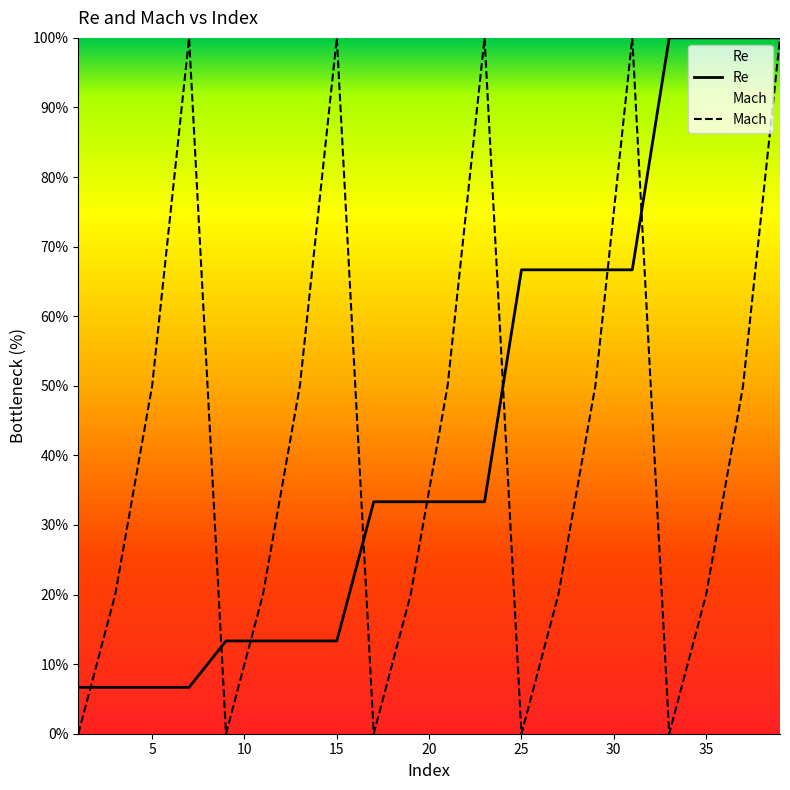

What is the difference between the highest and lowest values at 5?

43.3